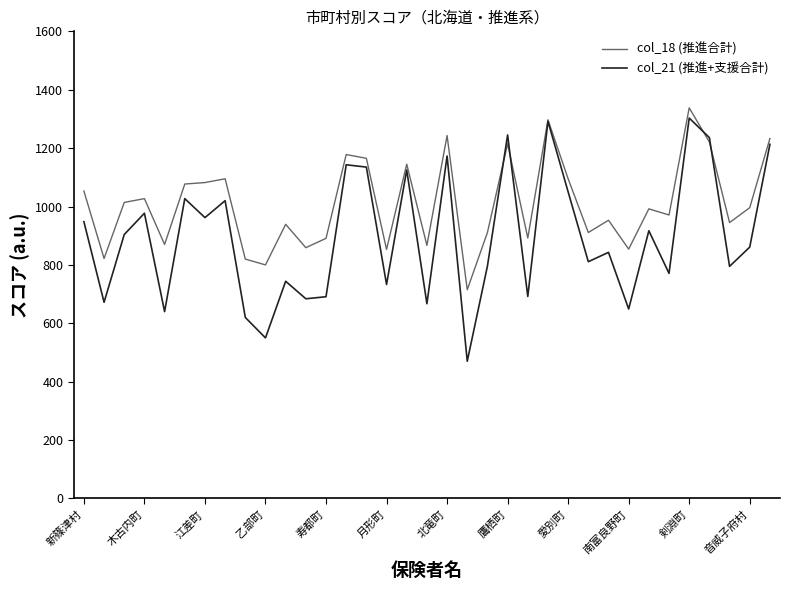

What are all the series names shown in the legend?

col_18 (推進合計), col_21 (推進+支援合計)